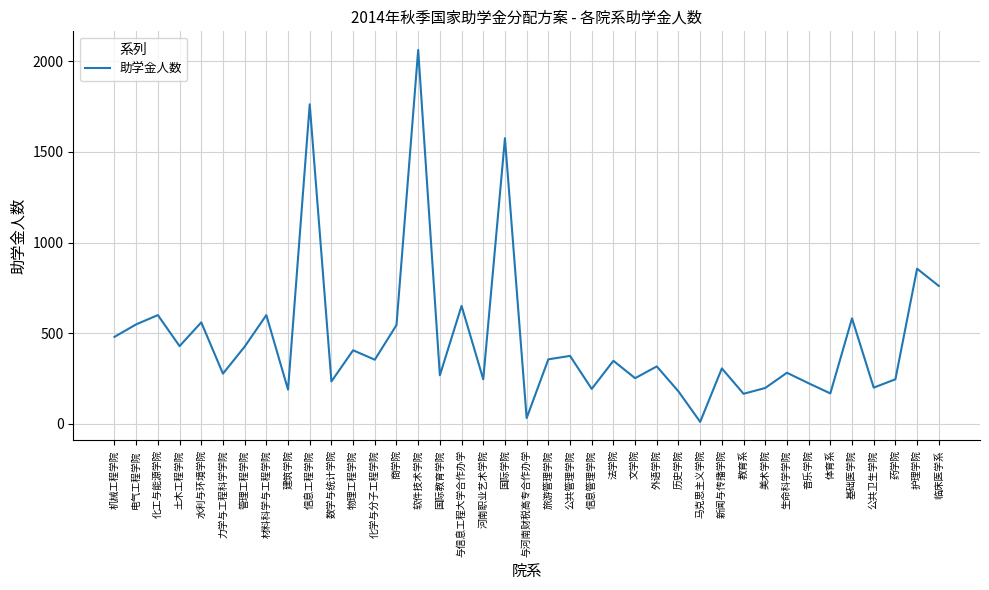

What is the difference between the maximum and minimum values?

2052